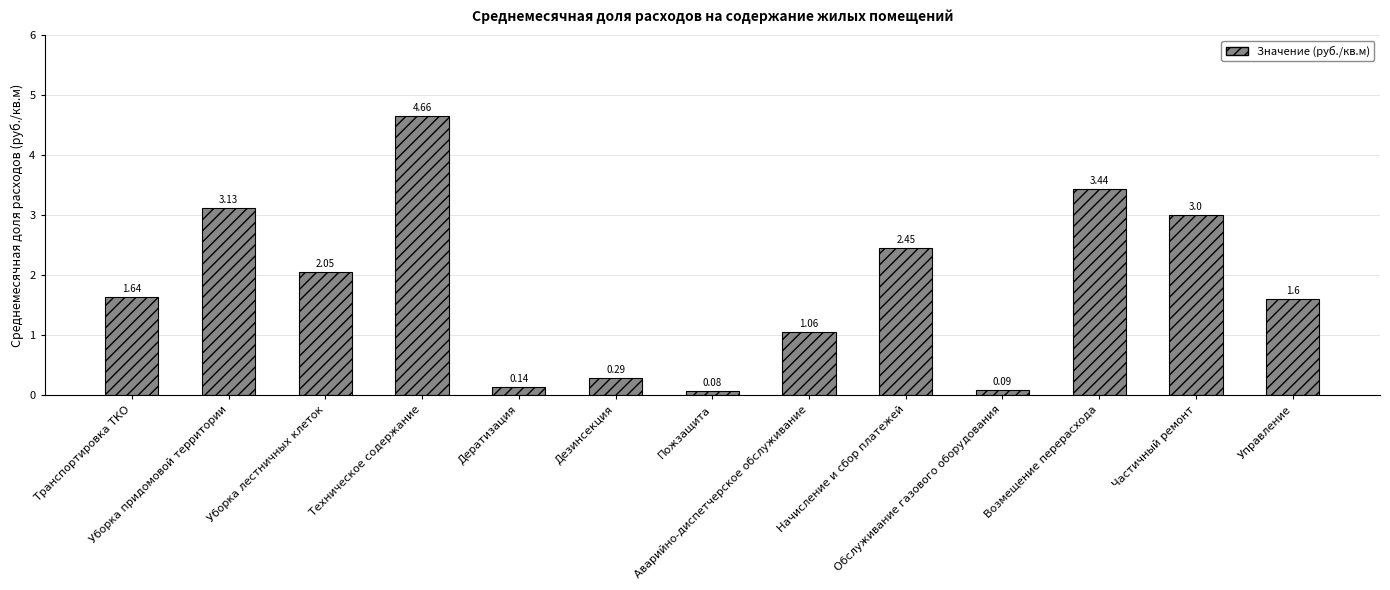

At which category does the chart reach its peak across all series?

Техническое содержание